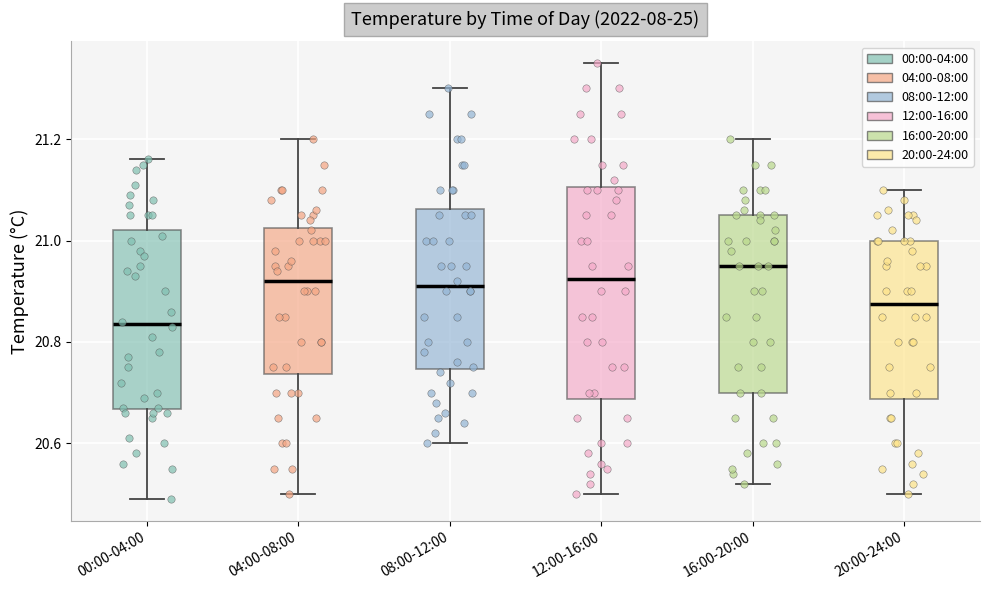

Reading left to right, read every box against the y-axis: the position of its median line, the range the box covers, and the ends of its whiskers. The values are not printed on the chart, so give them approximately, as read against the axis.

00:00-04:00: median 20.84, box 20.66 to 21.02, whiskers 20.50 to 21.16
04:00-08:00: median 20.92, box 20.74 to 21.02, whiskers 20.50 to 21.20
08:00-12:00: median 20.92, box 20.74 to 21.06, whiskers 20.60 to 21.30
12:00-16:00: median 20.92, box 20.68 to 21.10, whiskers 20.50 to 21.36
16:00-20:00: median 20.96, box 20.70 to 21.06, whiskers 20.52 to 21.20
20:00-24:00: median 20.88, box 20.68 to 21.00, whiskers 20.50 to 21.10